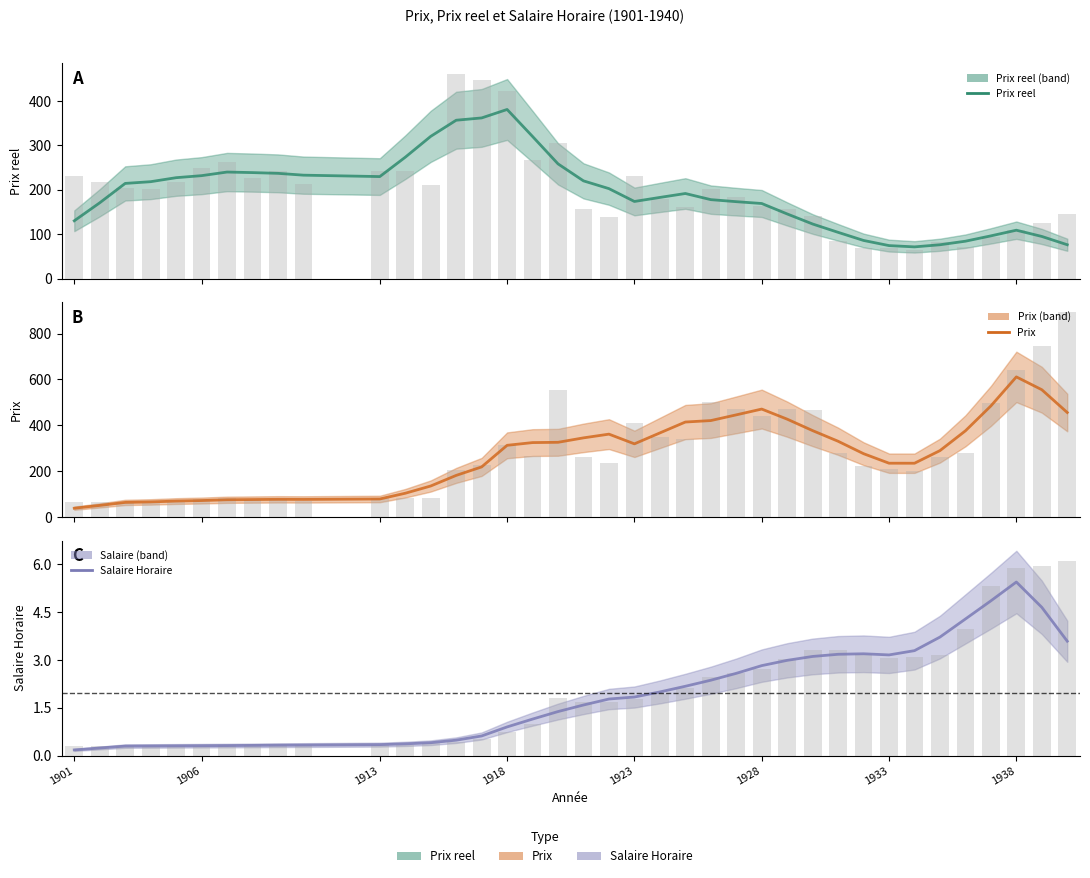

List the series in order of their peak value, lowest first.

Salaire Horaire, Prix reel, Prix